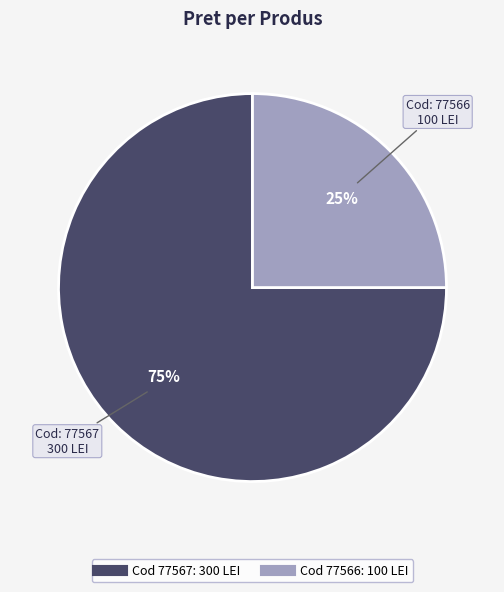

Is there a majority slice in this chart?

Yes